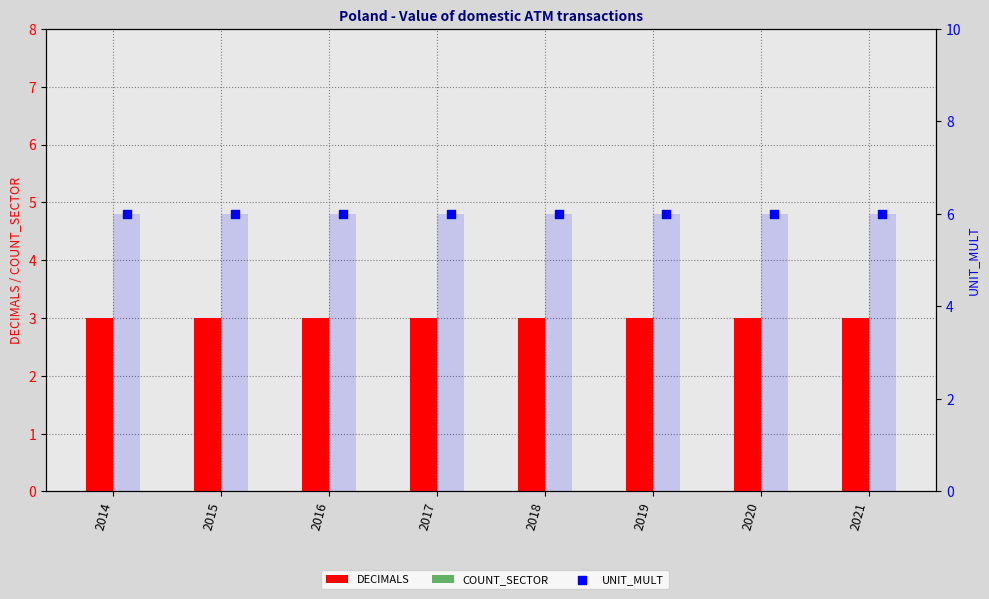

At how many categories does at least one series exceed 0?

8